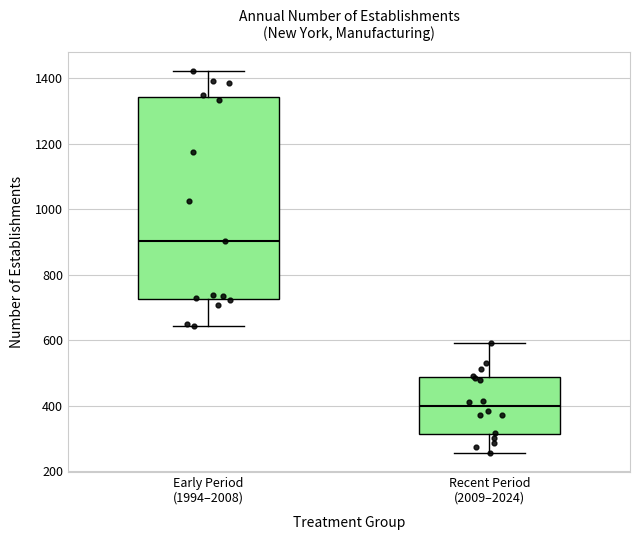

Where does the lower whisker of the box for Early Period (1994–2008) end on the y-axis? The values are not printed on the chart, so give them approximately, as read against the axis.

640